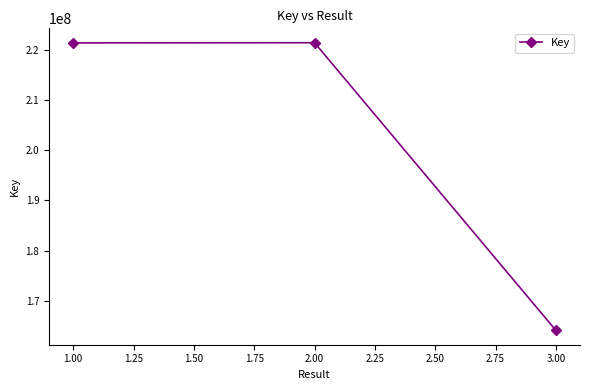

Is it true that the value at 2.00 is 221490053?

True